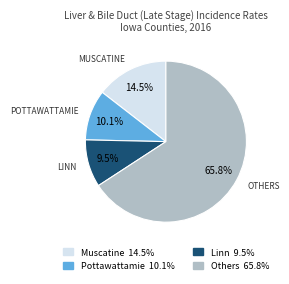

How many segments does this pie chart have?

4